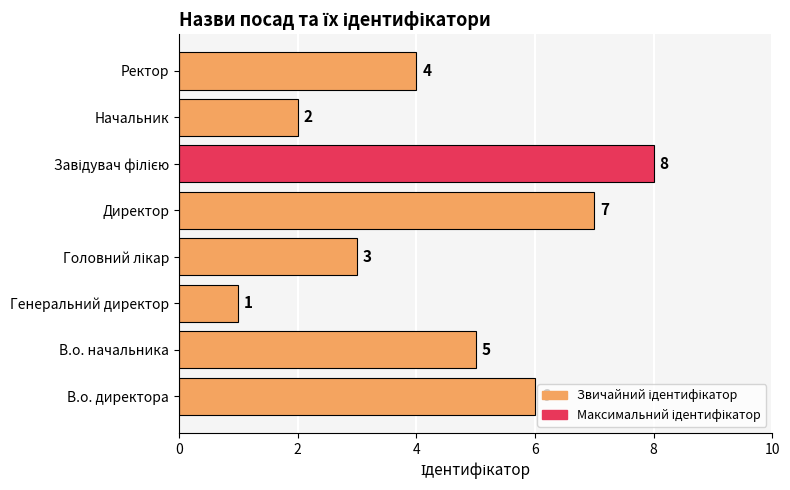

What is the difference between the maximum and second lowest values?

6